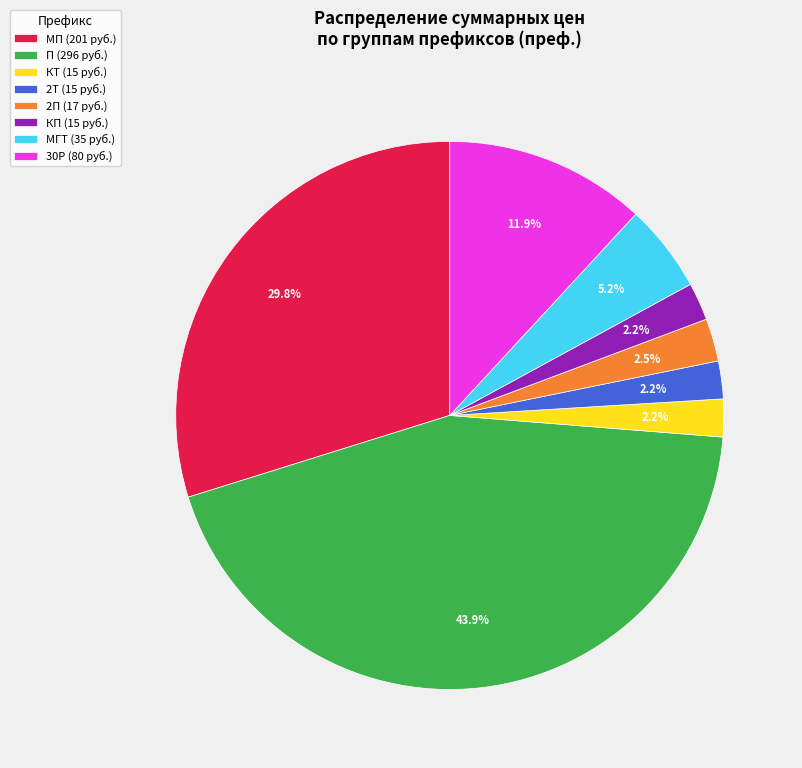

Combined, do 30Р (80 руб.) and КП (15 руб.) account for over 50%?

No